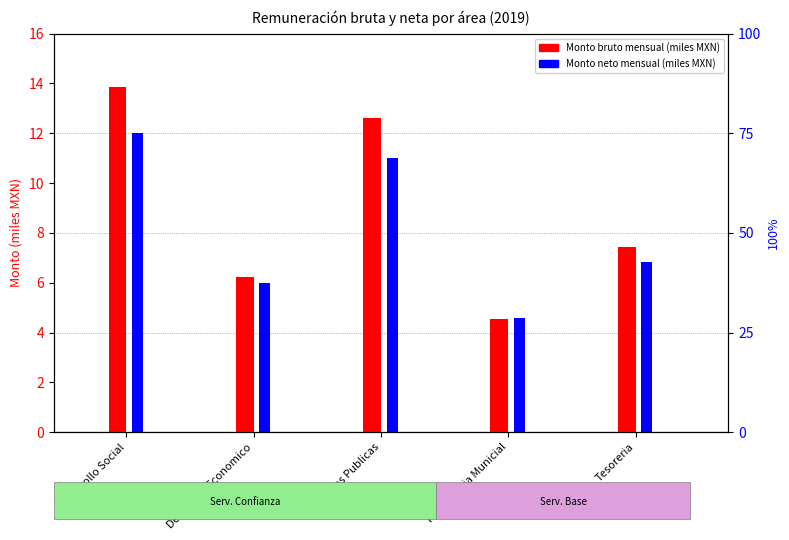

What value does the Monto bruto (miles MXN) series have at Presidencia Municial?

4.5